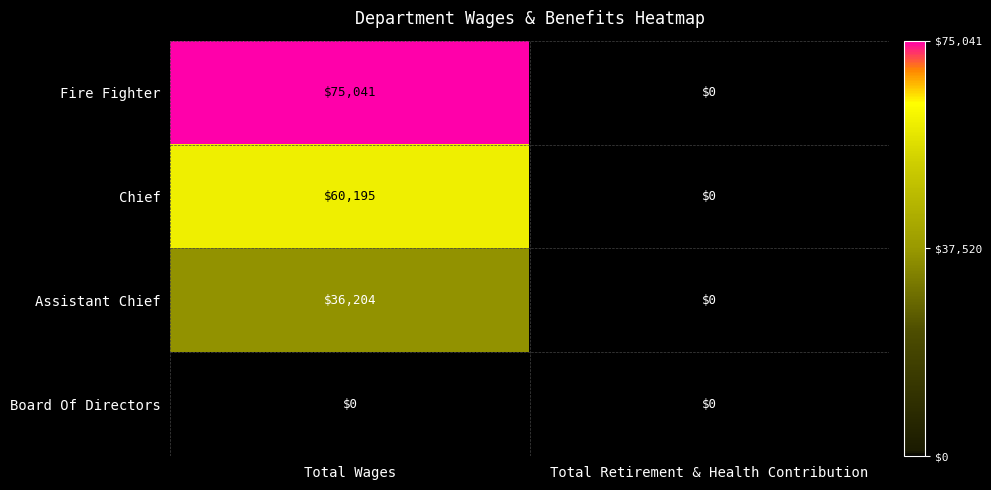

At which category is the sum across all series the highest?

Total Wages